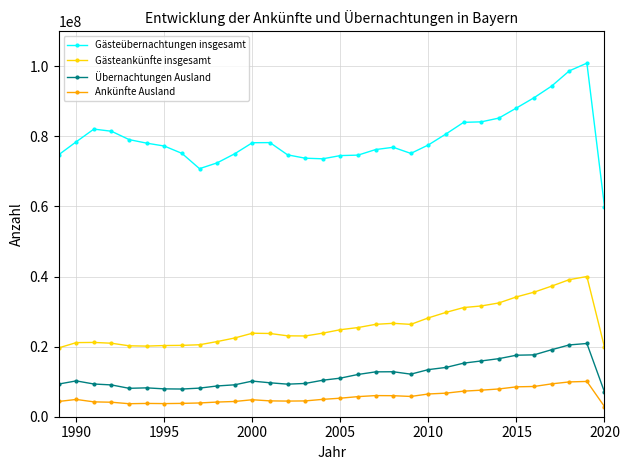

What is the value of the Gästeankünfte insgesamt point at the 18th from the left?

25445882